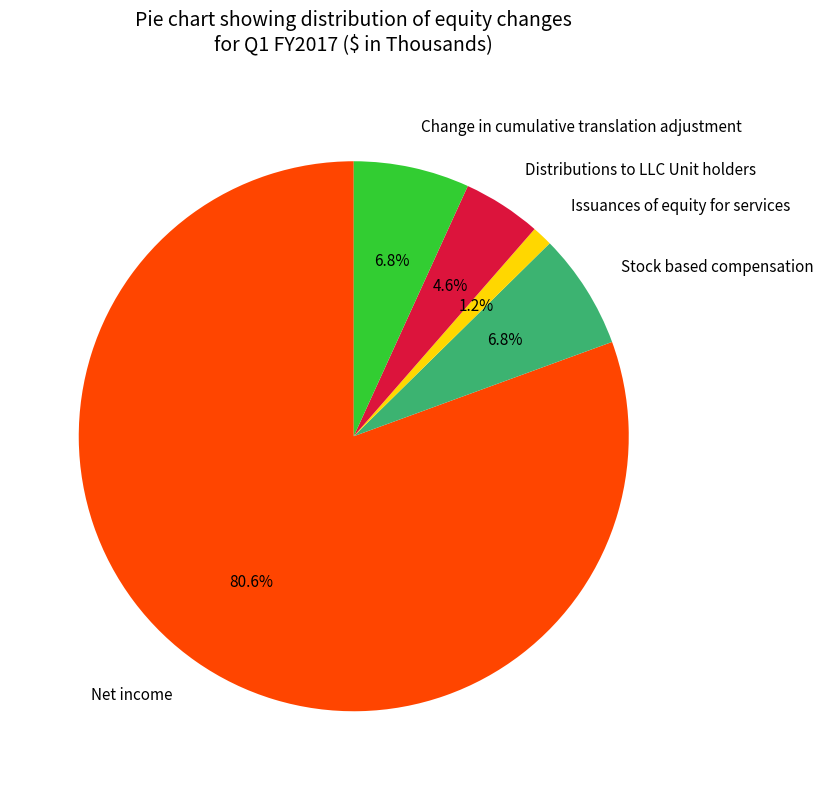

Combined, what portion of the pie is Distributions to LLC Unit holders and Change in cumulative translation adjustment?

11.4%